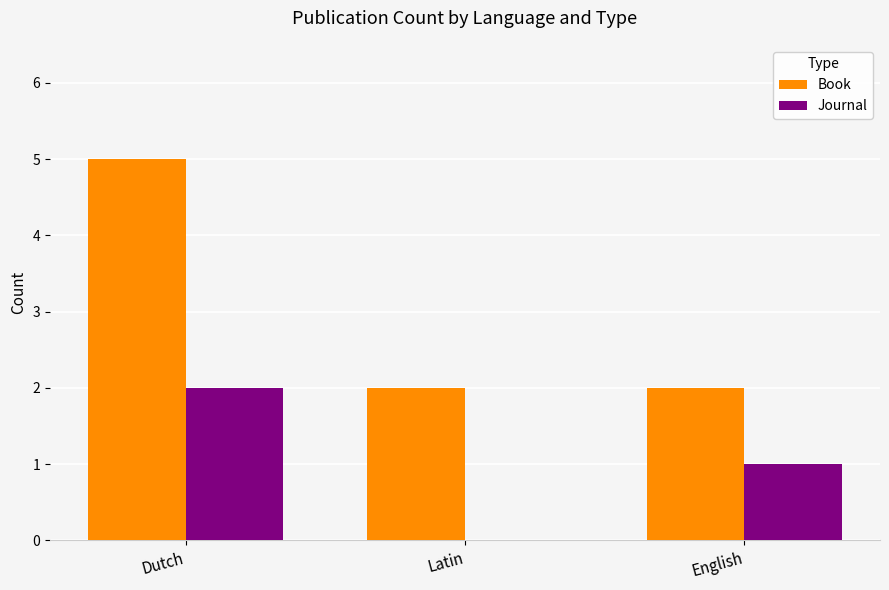

What is the average value of the Book series?

3